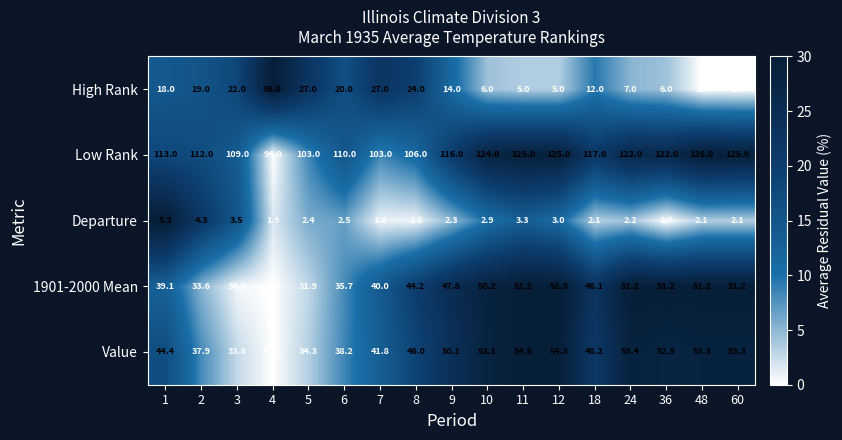

Which series has the largest range (max minus min)?

High Rank